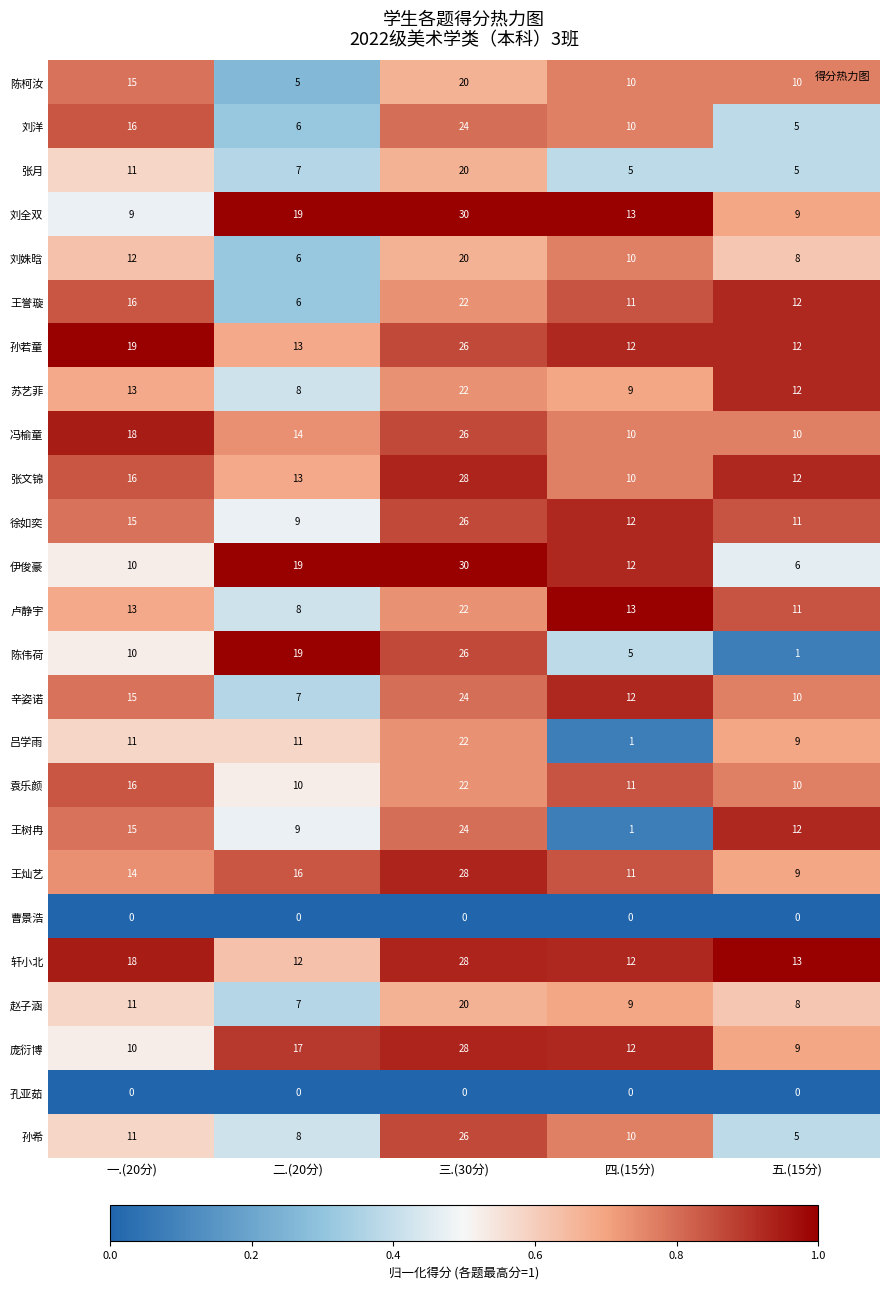

Where is 刘姝晗 nearest to the value 13?

一.(20分)